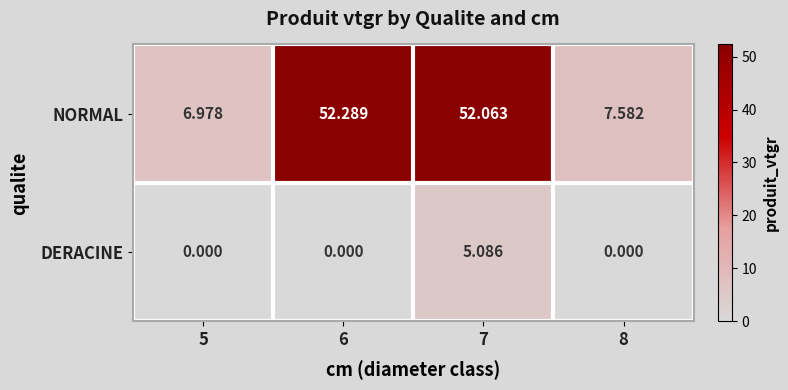

List the series in order of their overall mean, highest first.

NORMAL, DERACINE